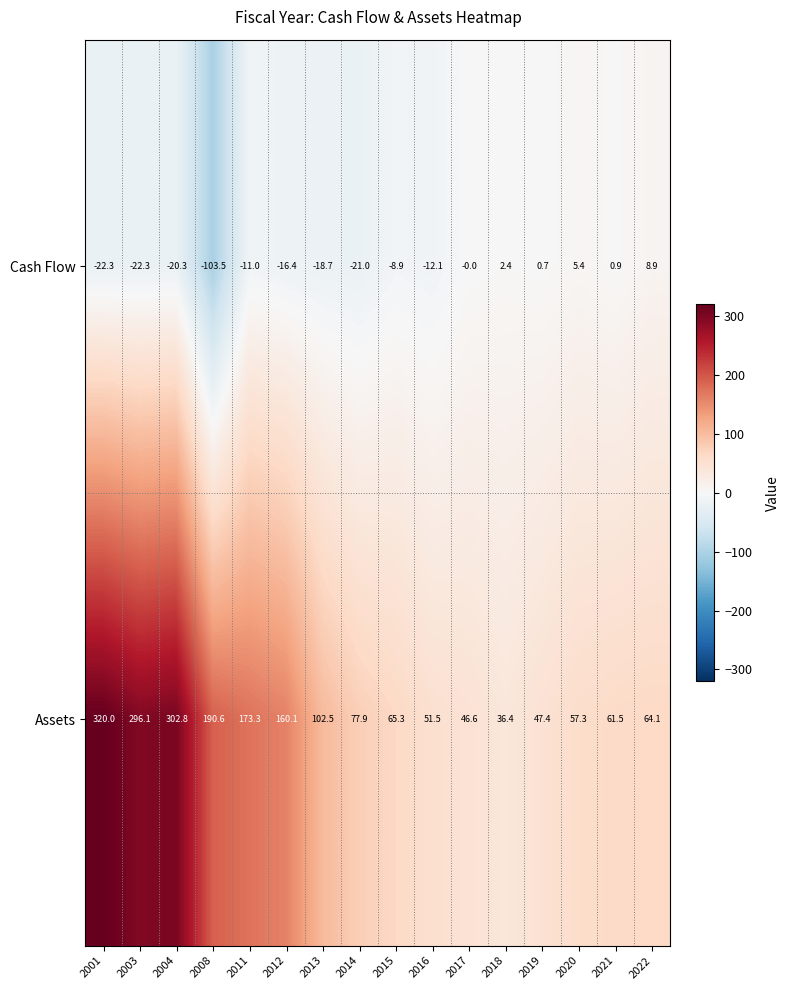

What value does the Cash Flow series have at 2020?

5.4